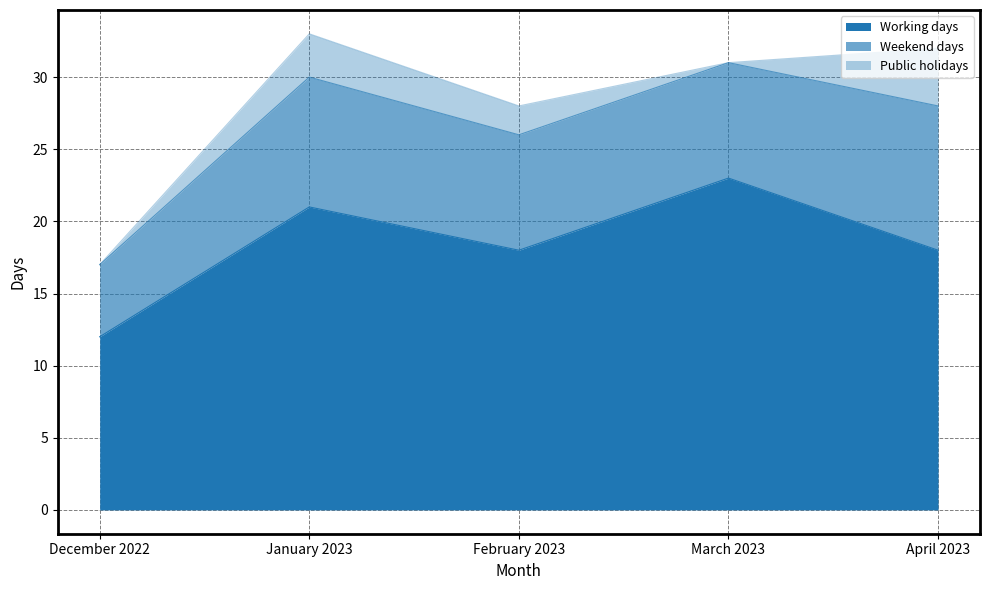

What is the difference between the Working days values at January 2023 and March 2023?

2